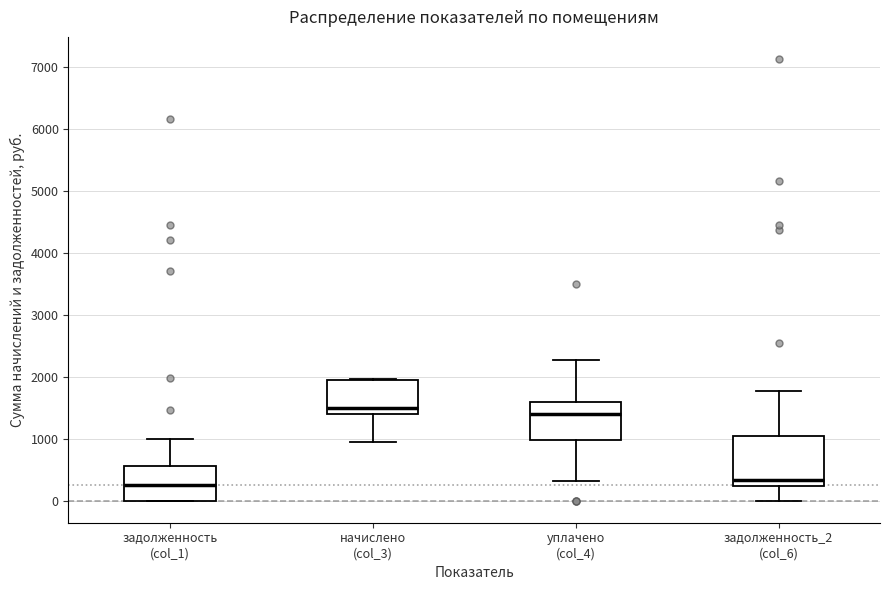

Reading left to right, read every box against the y-axis: the position of its median line, the range the box covers, and the ends of its whiskers. The values are not printed on the chart, so give them approximately, as read against the axis.

задолженность (col_1): median 200, box 0 to 600, whiskers 0 to 1000
начислено (col_3): median 1500, box 1400 to 1900, whiskers 900 to 2000
уплачено (col_4): median 1400, box 1000 to 1600, whiskers 300 to 2300
задолженность_2 (col_6): median 300, box 200 to 1000, whiskers 0 to 1800